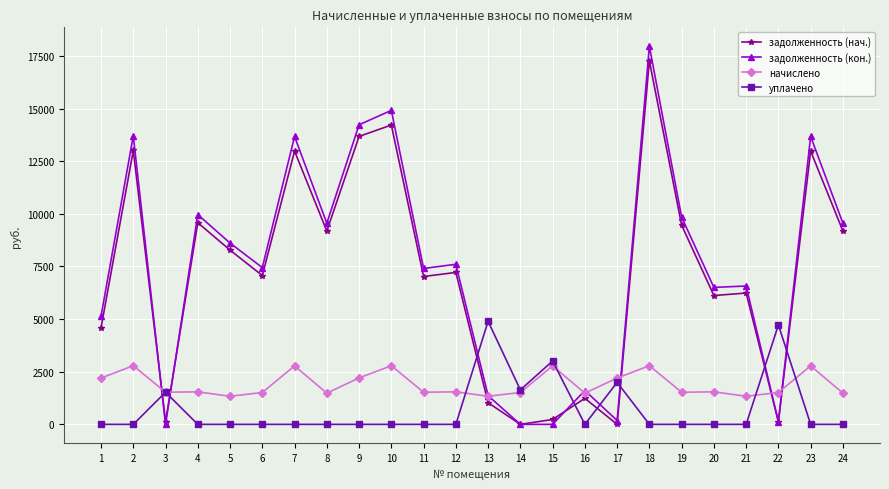

True or false: задолженность (нач.) has more than 0 points higher than both neighbors.

True